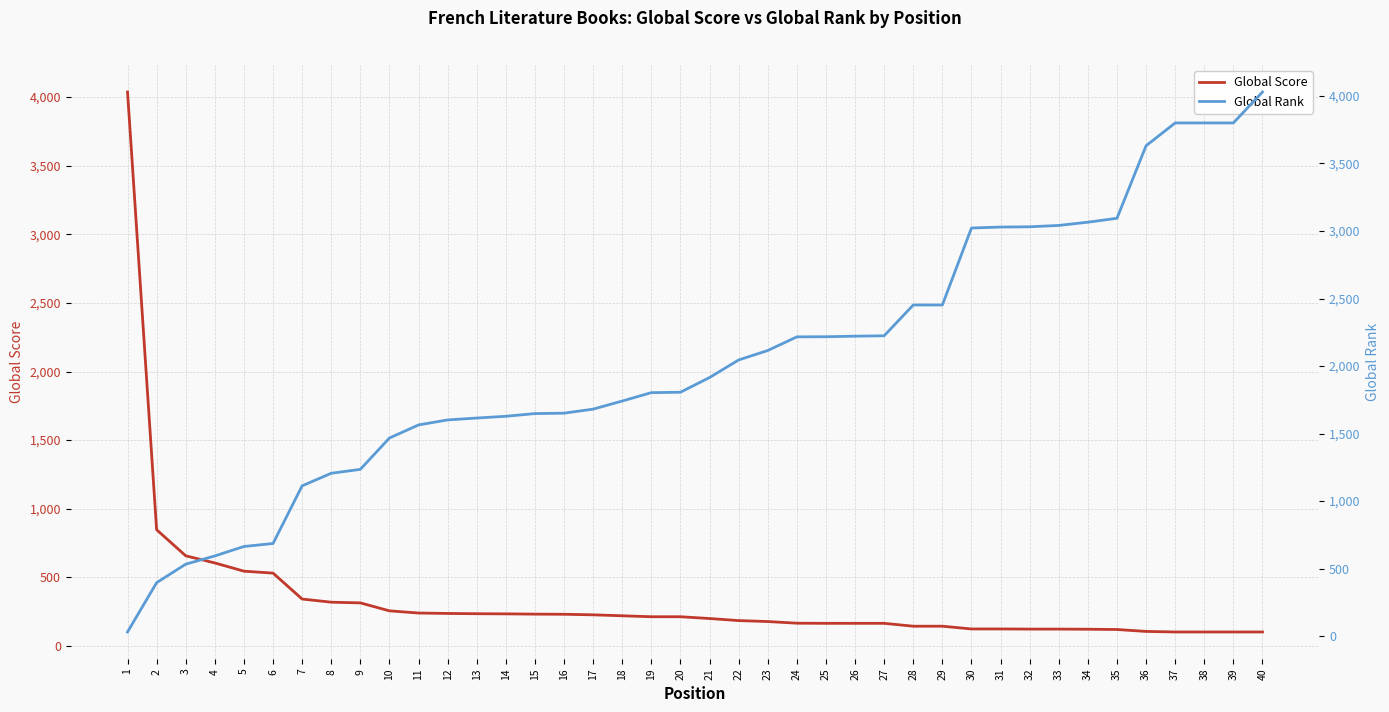

Is it true that Global Rank equals 2422 at 10?

False